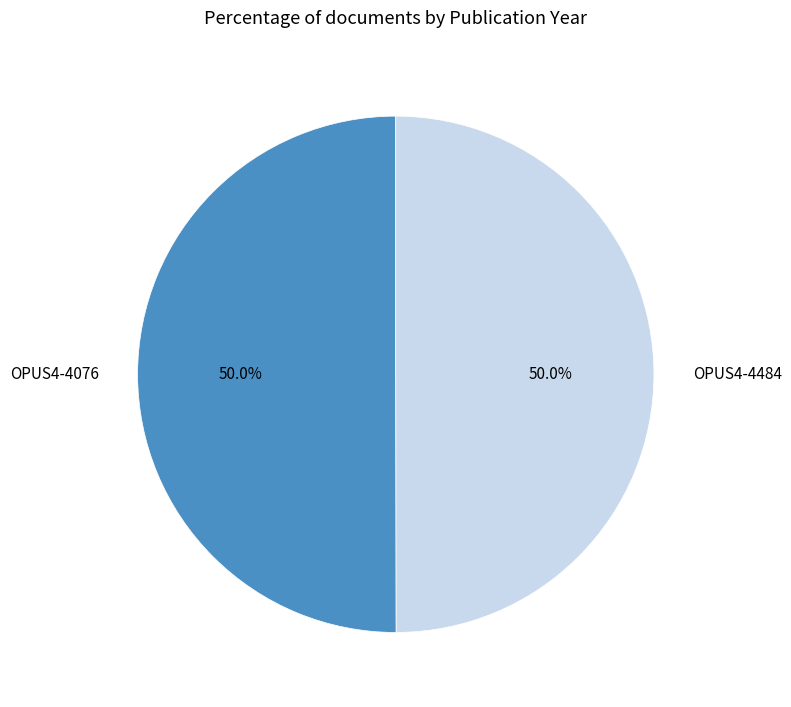

What percentage is NOT represented by OPUS4-4076?

50.0%